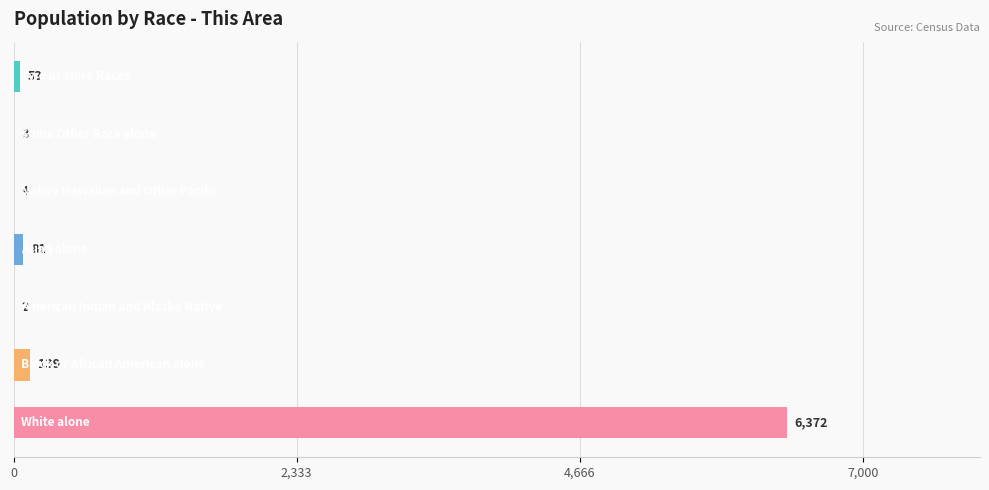

What is the greatest value displayed?

6372